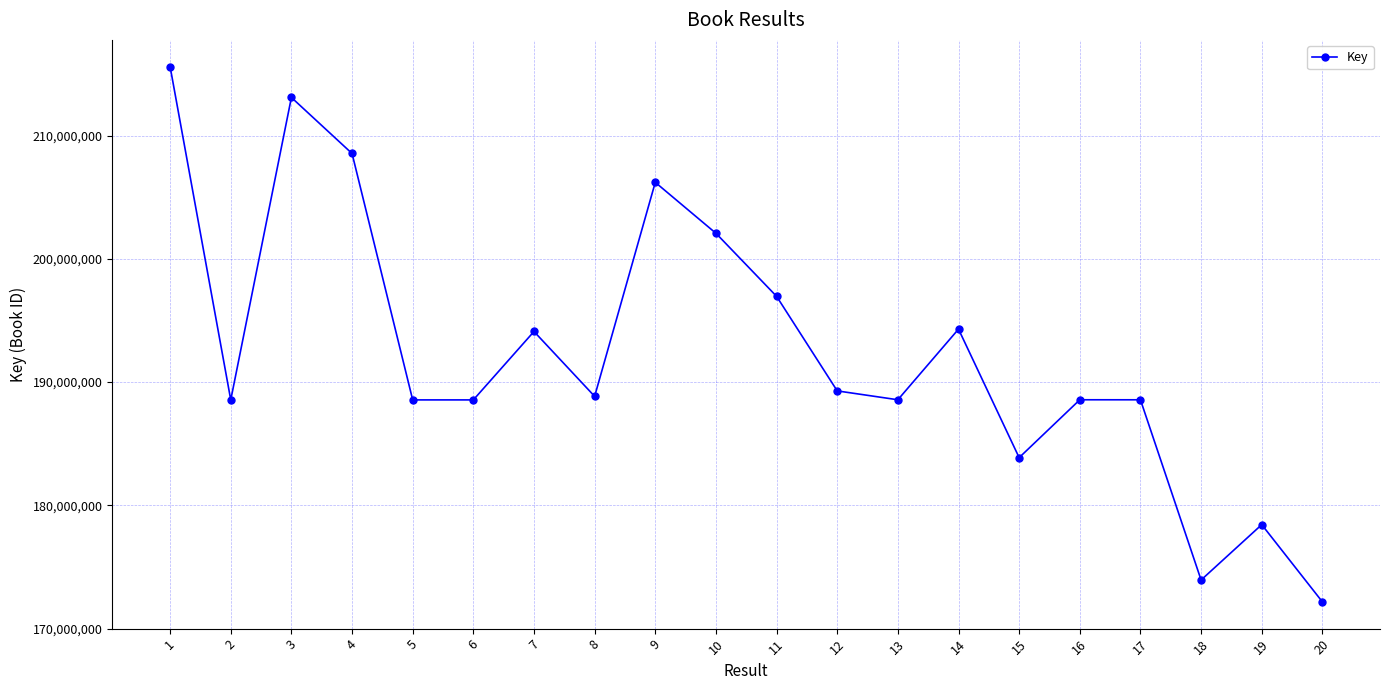

Approximately how many times larger is the value at 14 compared to 2?

1.0